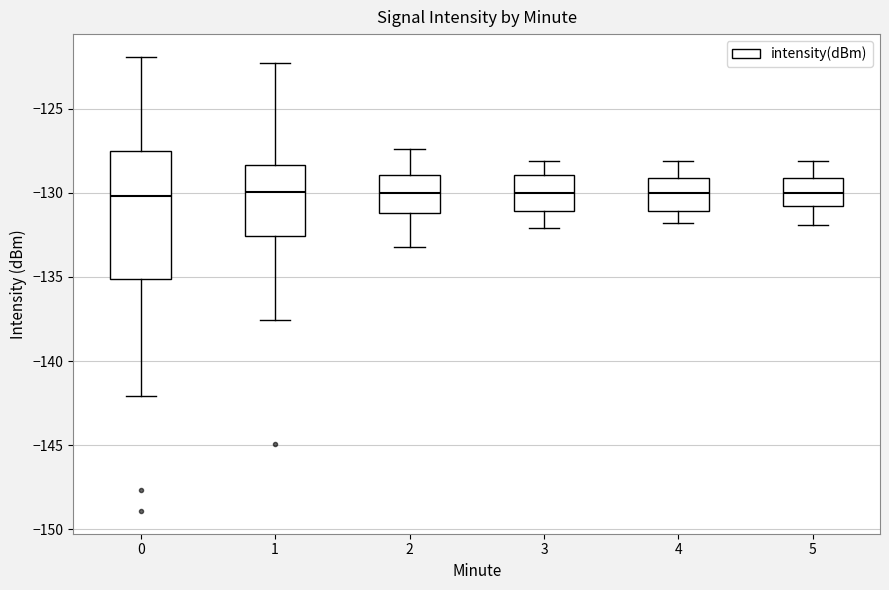

Where does the median line of the box at x = 5 sit on the y-axis? The values are not printed on the chart, so give them approximately, as read against the axis.

-130.0